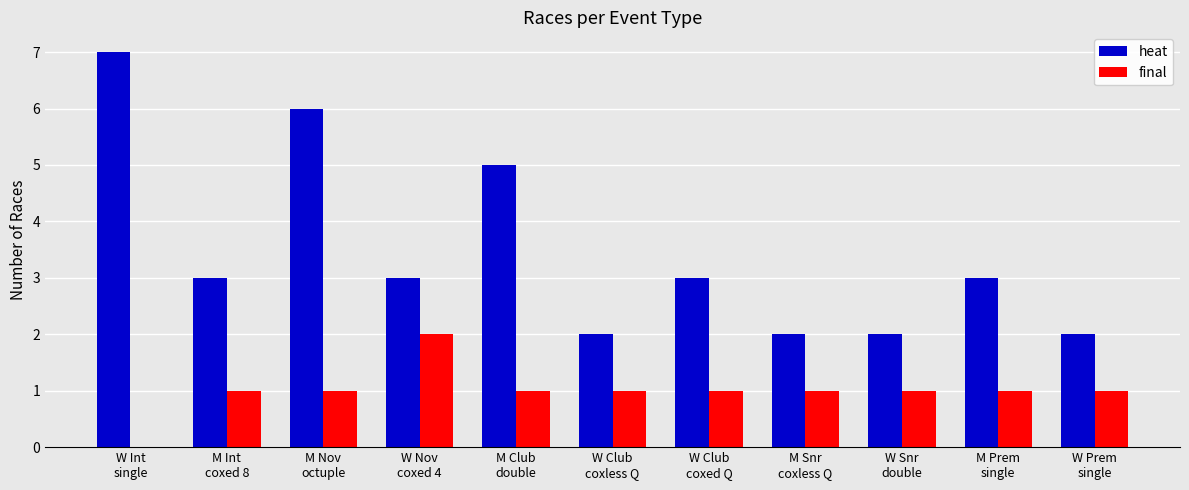

Count the final values in the range 1 to 2.

10